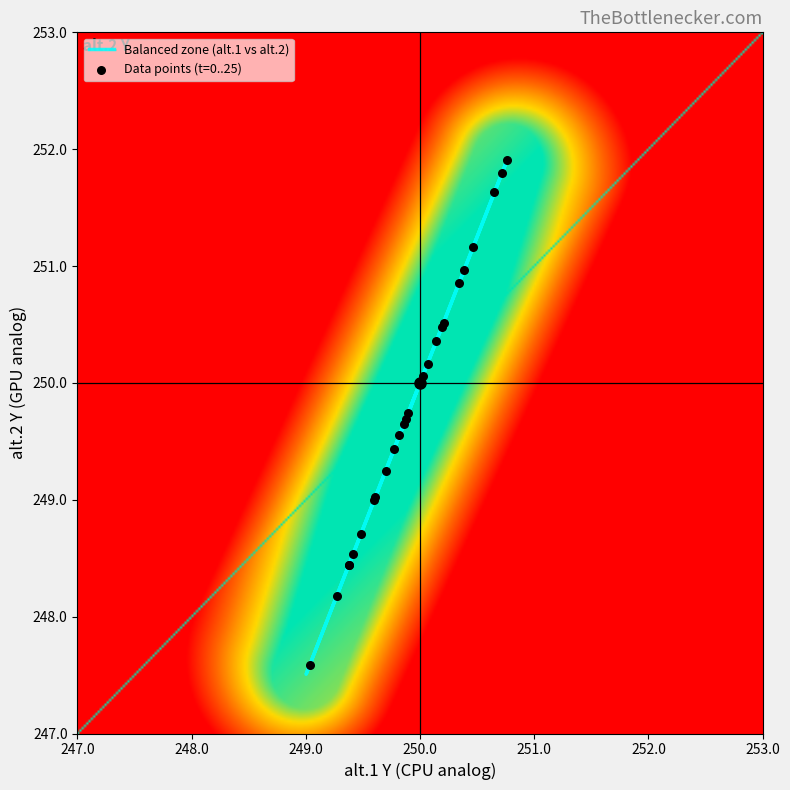

What is the maximum value shown in the chart?

251.9